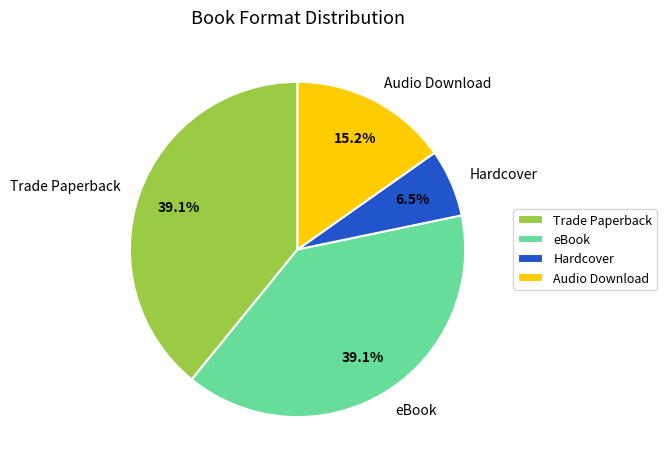

Which slice is the smallest?

Hardcover